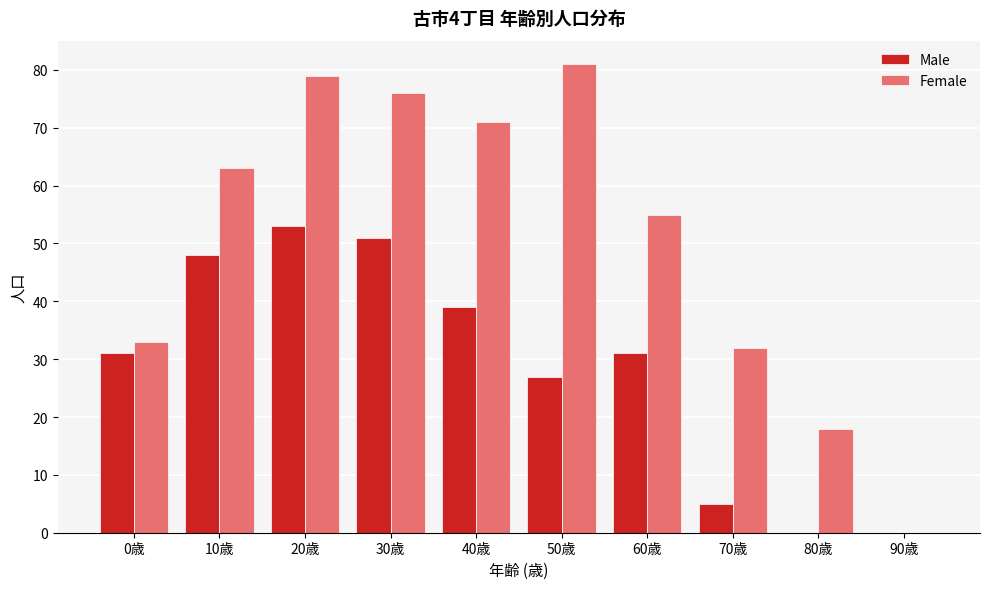

Reading left to right, list all the values displayed in this chart.

Male: 0歳=31	10歳=48	20歳=53	30歳=51	40歳=39	50歳=27	60歳=31	70歳=5	80歳=0	90歳=0
Female: 0歳=33	10歳=63	20歳=79	30歳=76	40歳=71	50歳=81	60歳=55	70歳=32	80歳=18	90歳=0